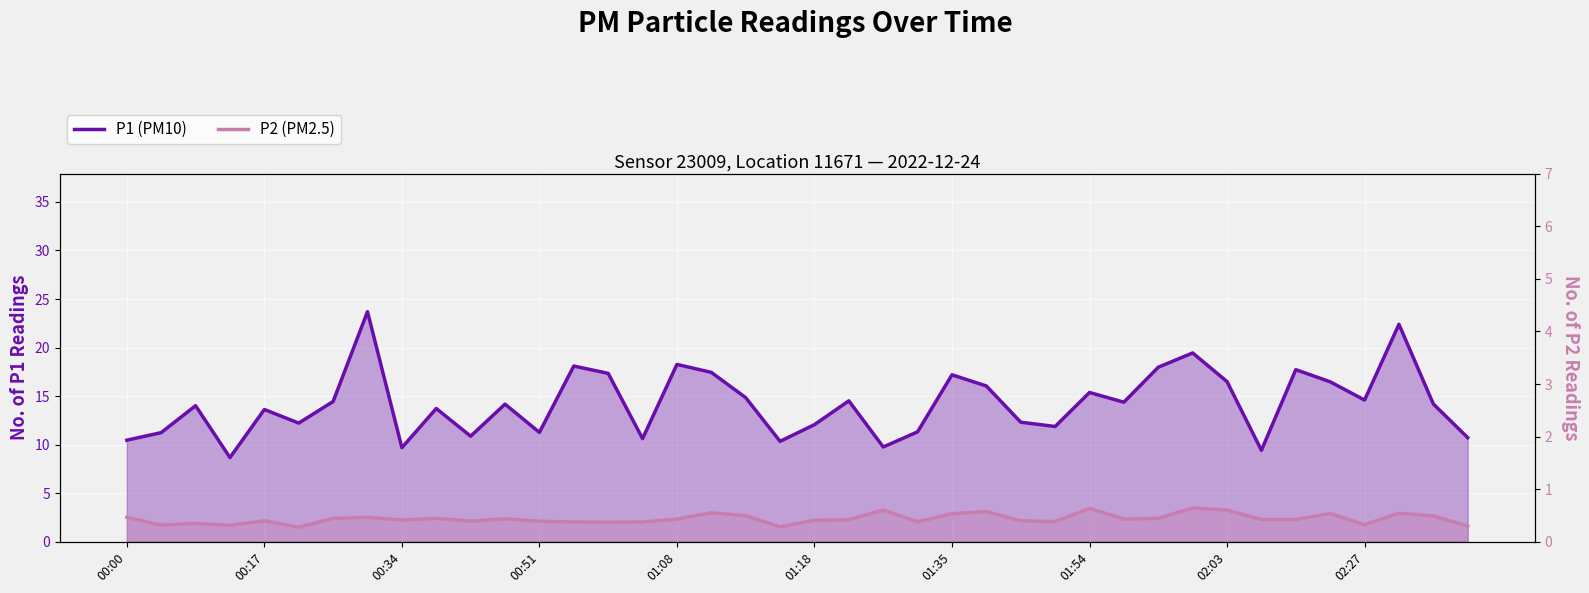

True or false: P2 (PM2.5) and P1 (PM10) intersect in this chart.

False